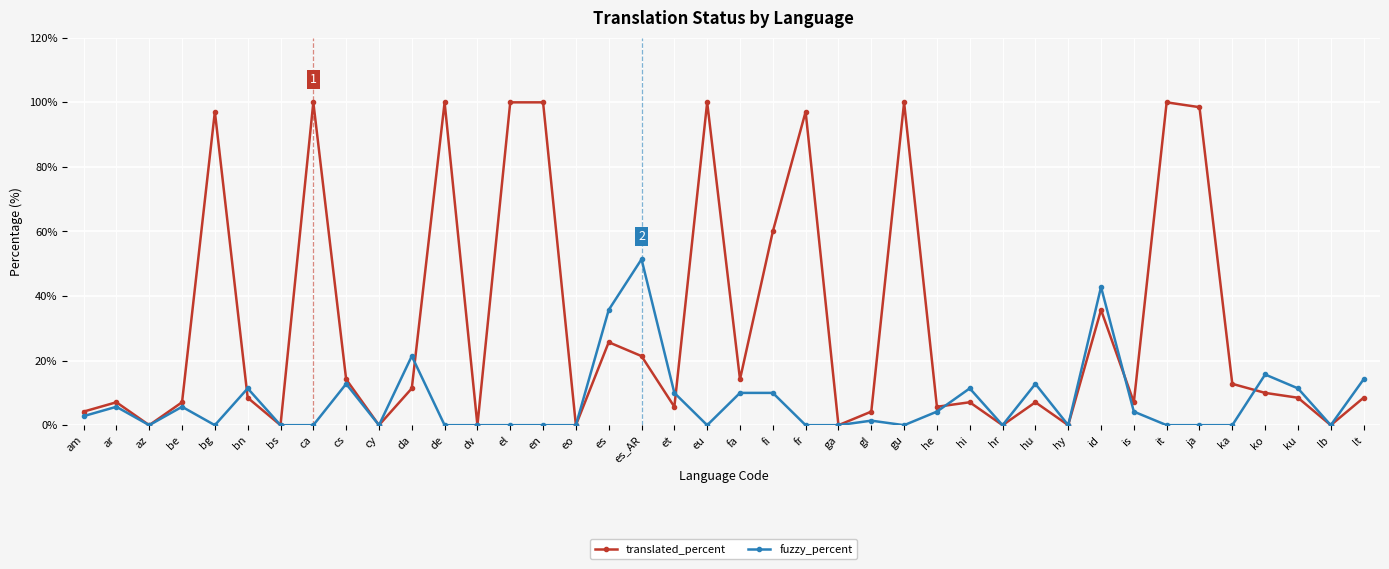

List the series in order of their overall mean, highest first.

translated_percent, fuzzy_percent